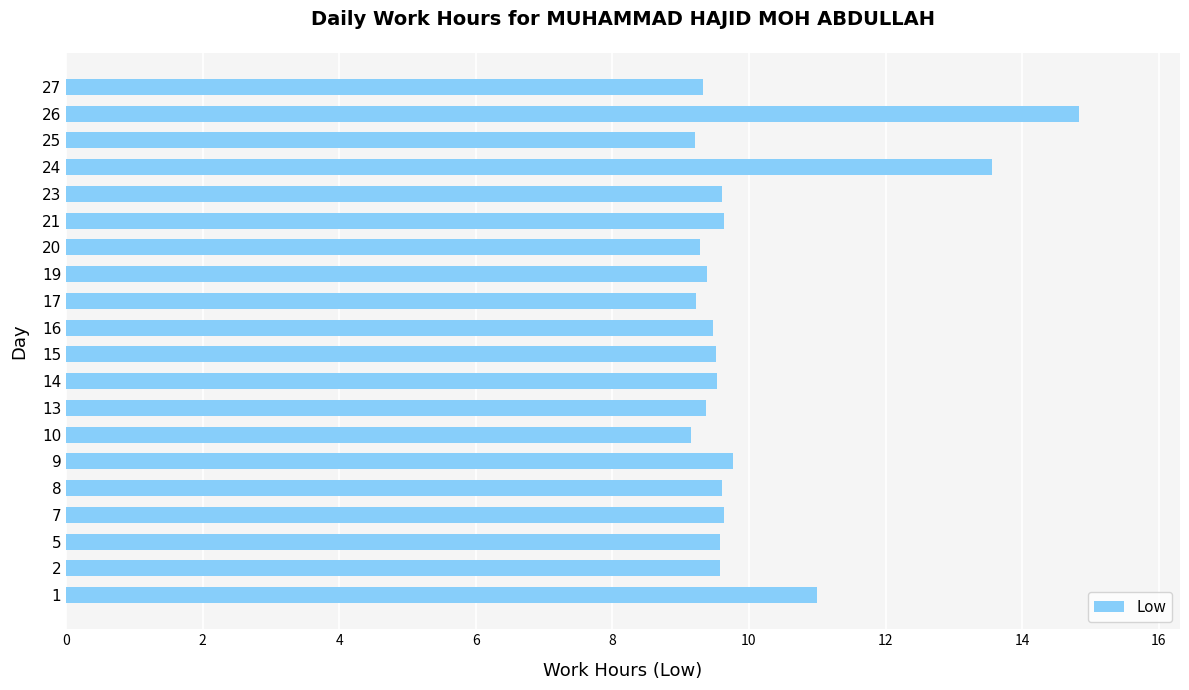

How many categories are shown in the chart?

20